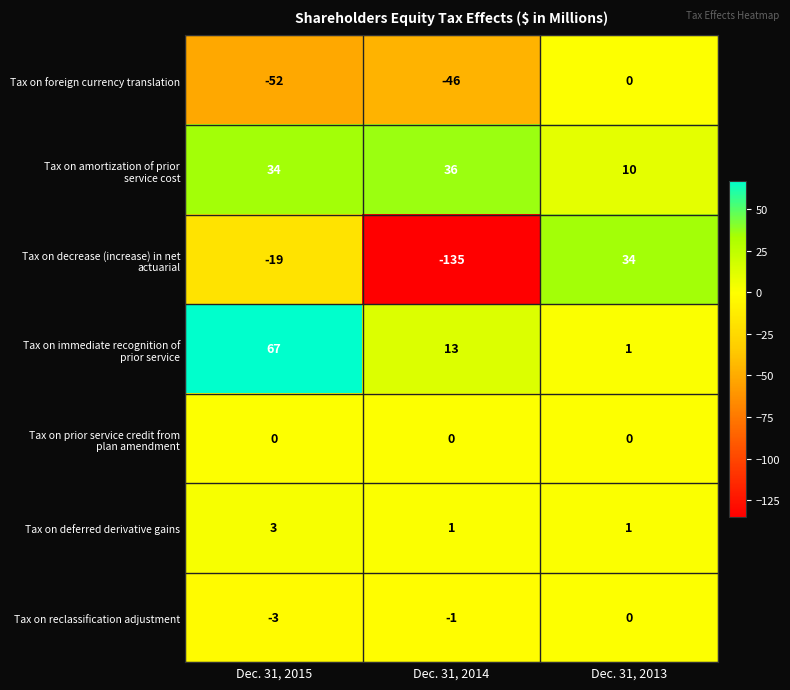

What is the total value across all series at Dec. 31, 2013?

46